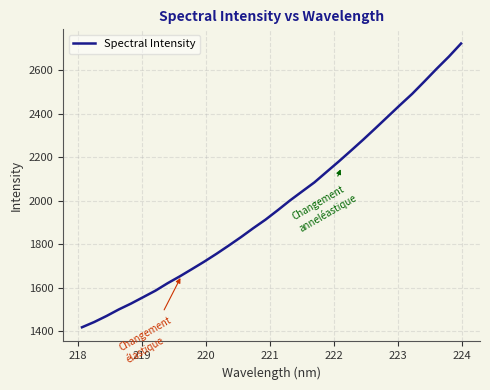

What is the difference between the maximum and minimum values?

1304.3